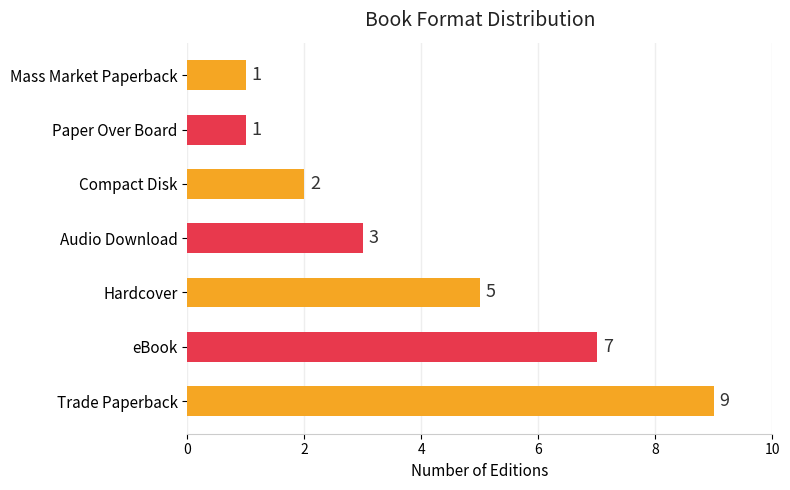

How many values are below 3?

3